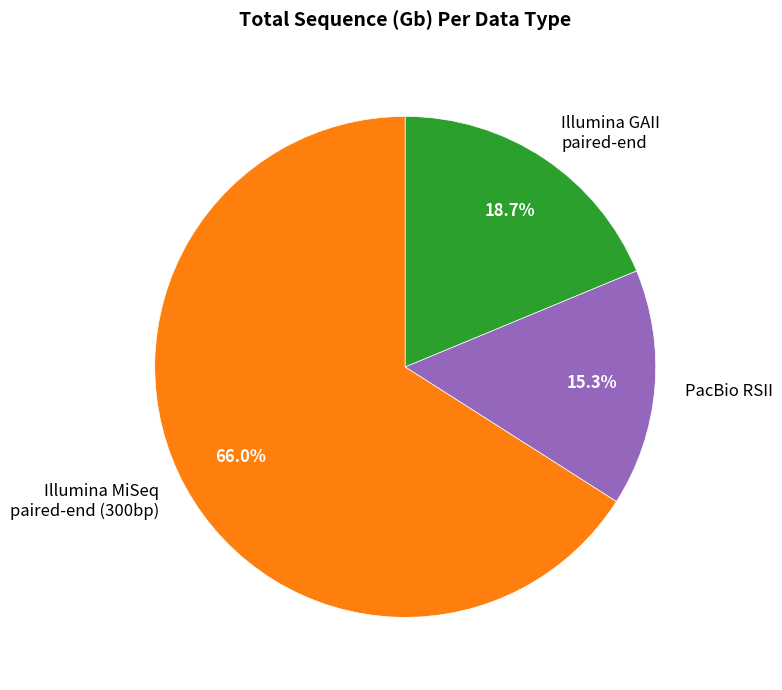

Between PacBio RSII and Illumina GAII paired-end, which is larger?

Illumina GAII paired-end